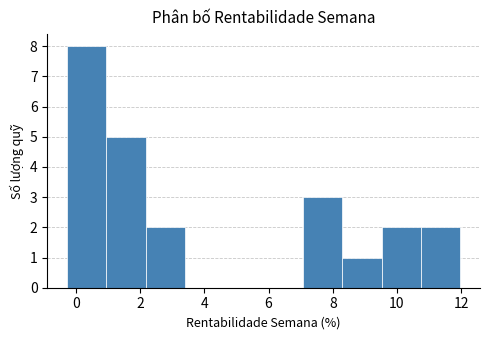

Reading left to right, transcribe this chart: for each bar, give the range it covers on the x-axis and its height. Neither the bar edges nor the heights are printed on the chart, so give them approximately, as read against the axes.

-0.2 to 1.0: 8
1.0 to 2.2: 5
2.2 to 3.4: 2
3.4 to 4.6: 0
4.6 to 5.8: 0
5.8 to 7.0: 0
7.0 to 8.2: 3
8.2 to 9.6: 1
9.6 to 10.8: 2
10.8 to 12.0: 2